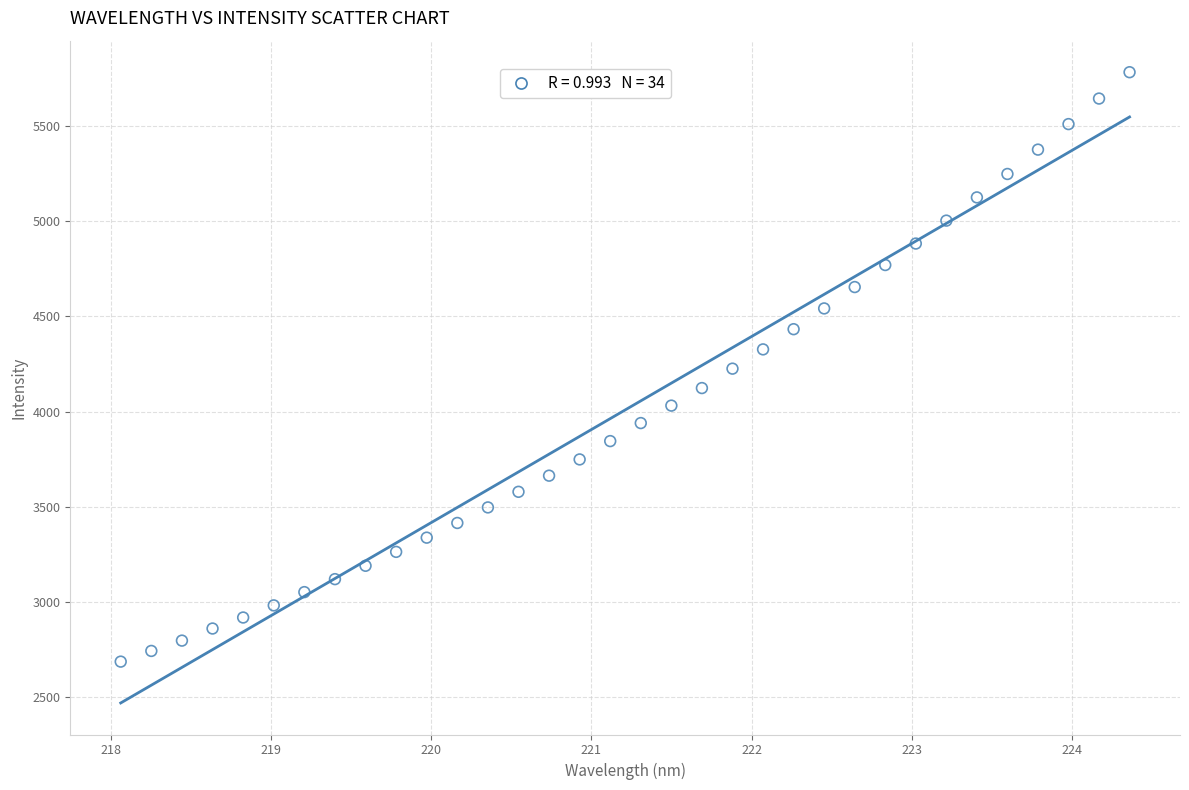

What is the range of X values (max minus min)?

6.3